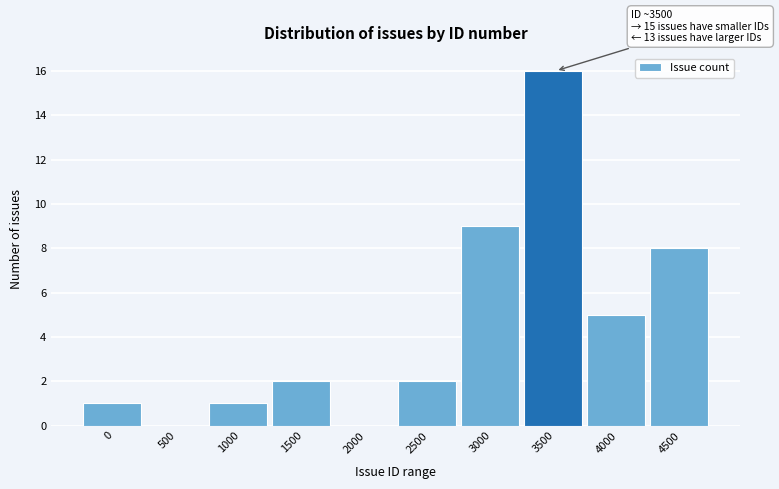

Reading left to right, what are all the values shown in this chart?

0=1	500=0	1000=1	1500=2	2000=0	2500=2	3000=9	3500=16	4000=5	4500=8